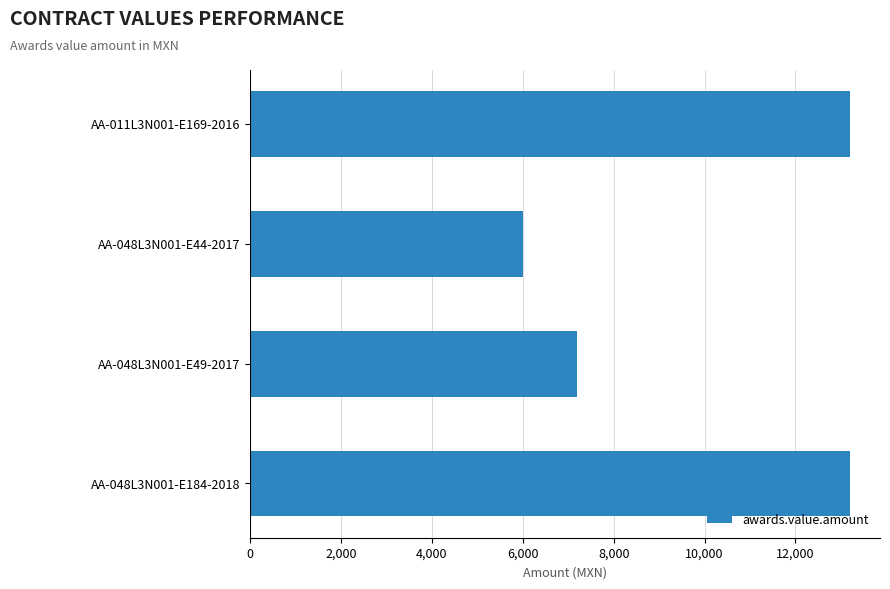

How many values are between 7200 and 13200?

3